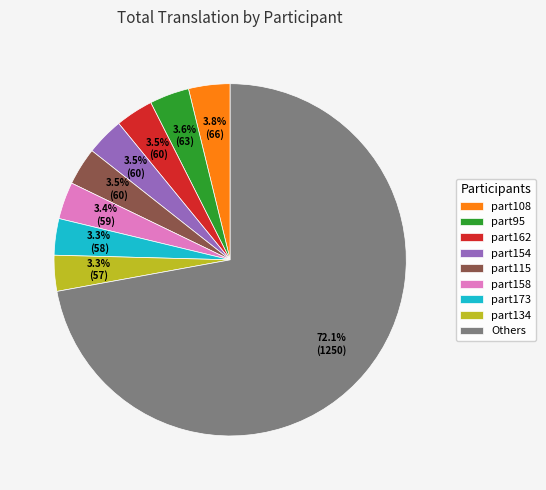

Between part95 and Others, which is larger?

Others